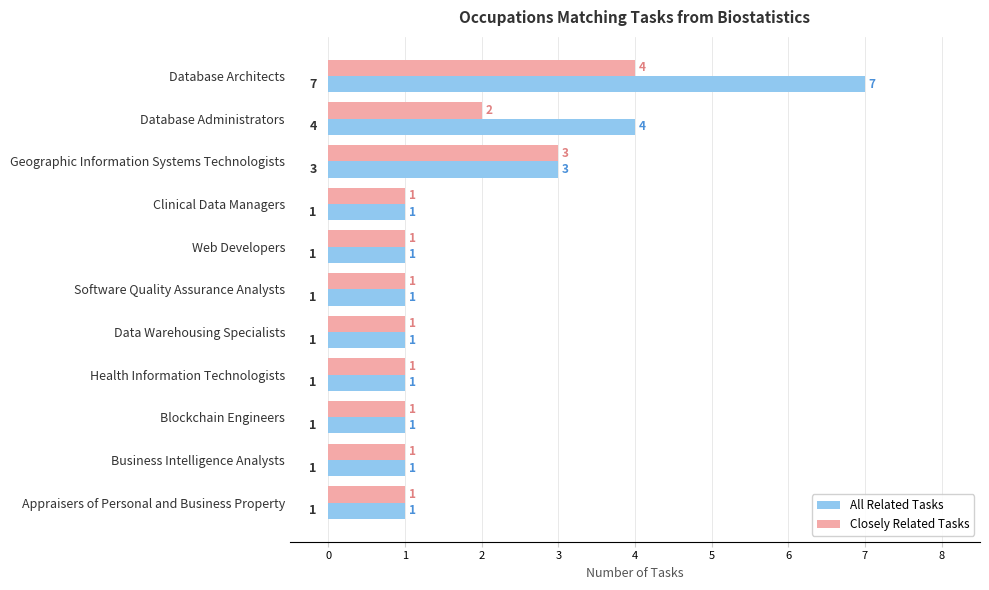

How many distinct data groups are displayed?

2